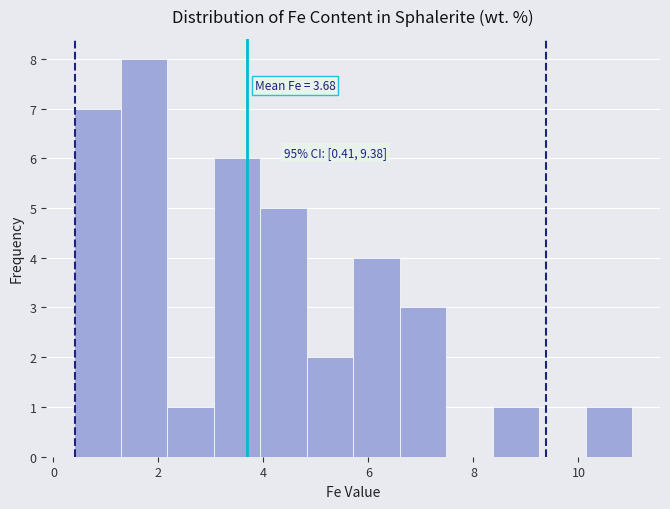

Which range on the x-axis has the tallest bar?

1.2 to 2.2